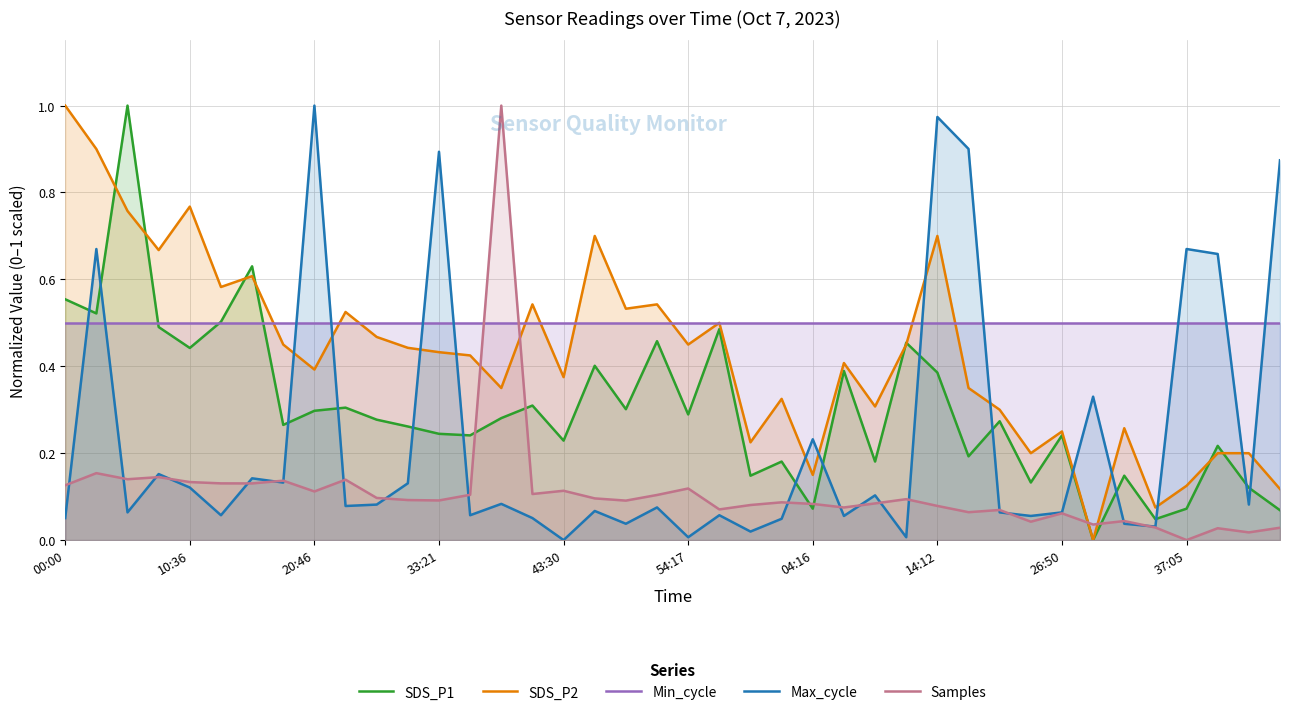

What position from the left is 25?

26